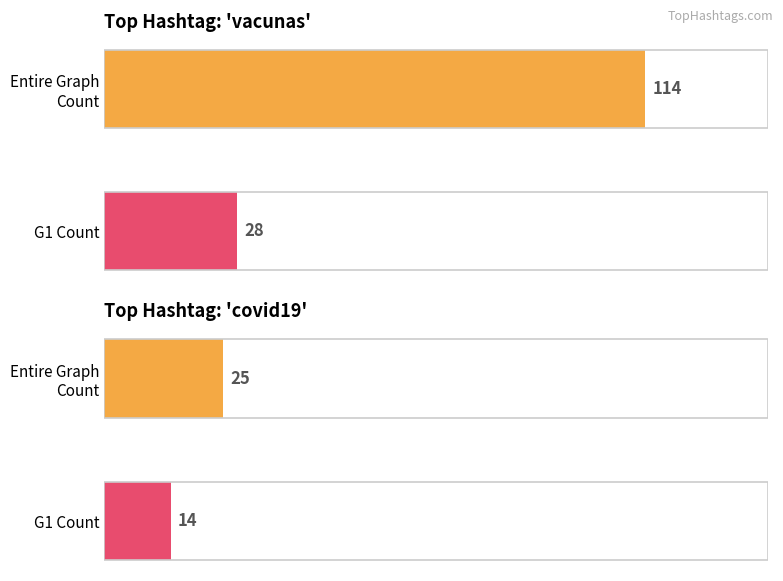

List the series in order of their overall mean, lowest first.

G1 Count, Entire Graph Count